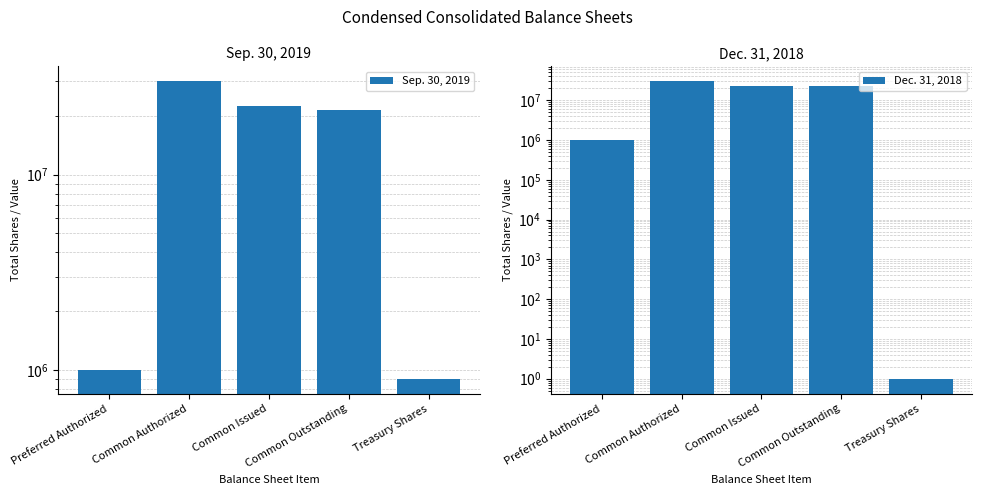

What are all the series names shown in the legend?

Sep. 30, 2019, Dec. 31, 2018